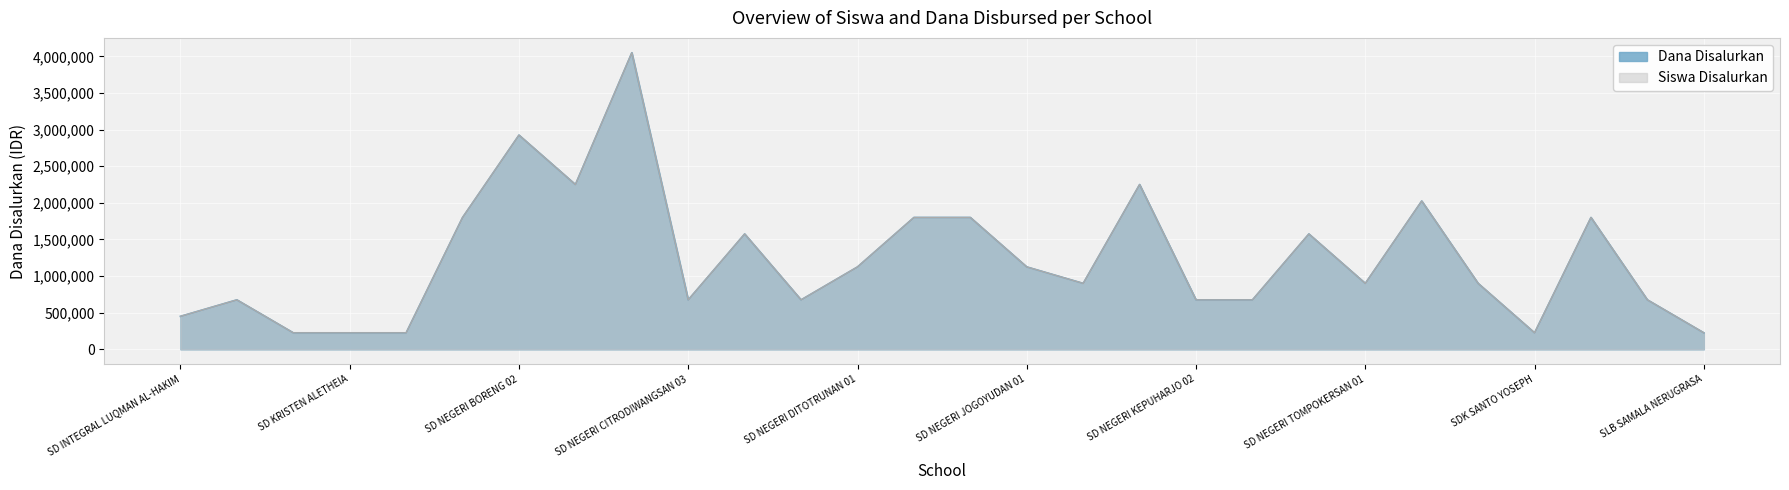

What is the maximum value for Siswa Disalurkan?

4050000